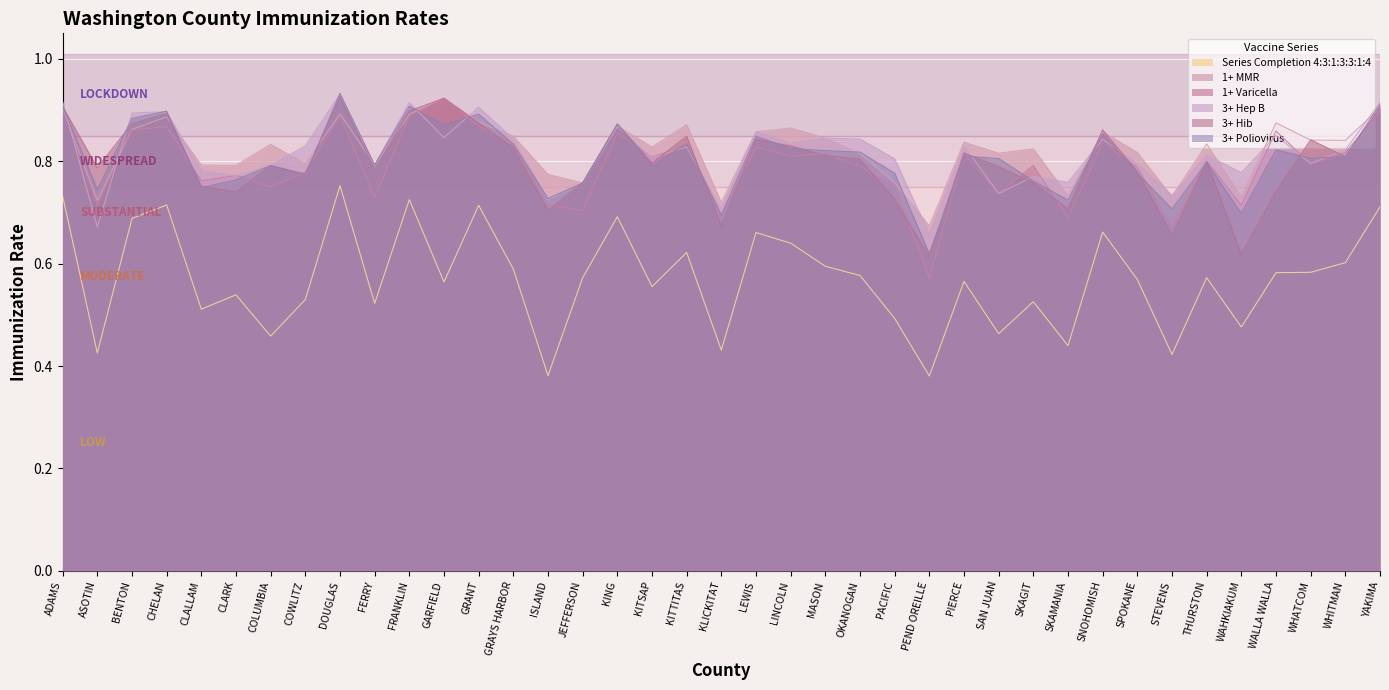

What is the total value across all series at SKAMANIA?

4.1